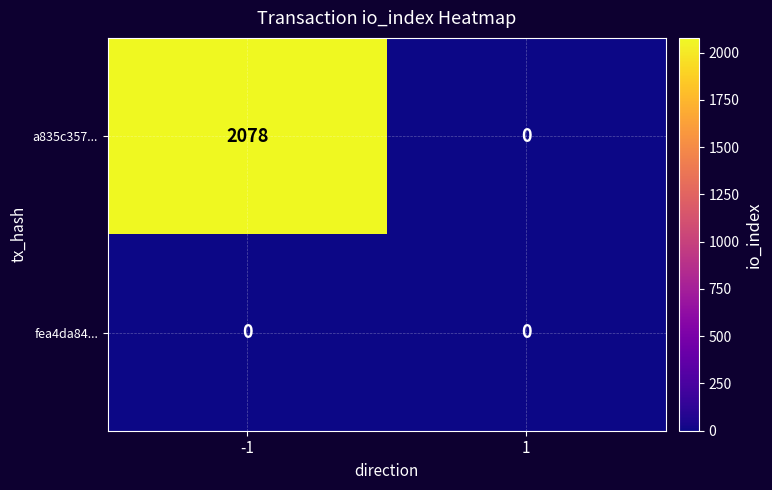

What is the spread (max minus min) of values at -1?

2078